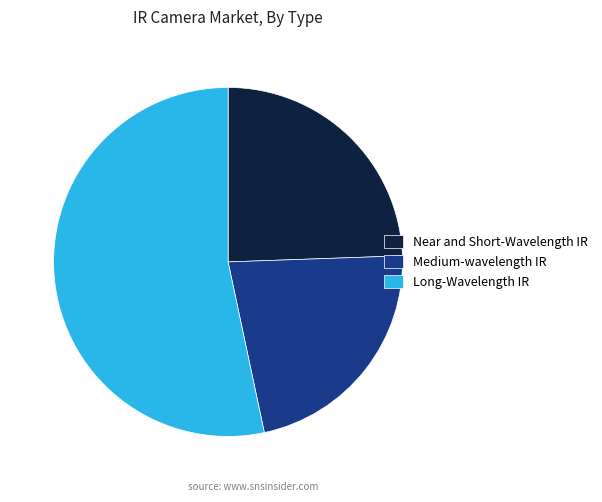

Combined, do Long-Wavelength IR and Medium-wavelength IR account for over 50%?

Yes